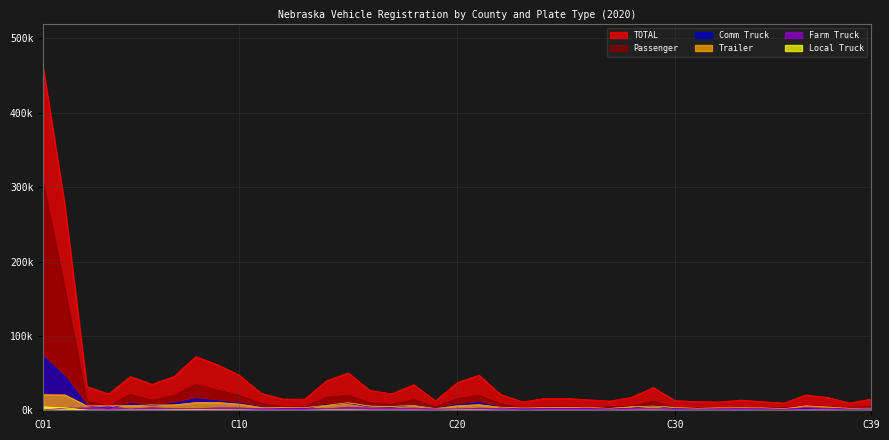

Reading left to right, transcribe all the data shown in this chart.

Passenger: 305823	161960	12455	6090	21315	13444	20015	34815	27129	19792	9500	4699	4855	17435	20153	10139	8030	14247	4590	15778	20125	8615	3313	5475	5317	3841	4671	5598	12234	3698	3933	3029	4242	3234	3642	5928	5334	2880	5677
TOTAL: 460479	273702	31992	22005	45310	34866	45439	72093	61204	47095	22816	15048	14900	39736	50182	26503	22173	34425	12685	37023	47249	21113	11393	15737	15941	14151	12399	17362	30561	13016	11716	11081	13749	11605	9670	20601	17346	9726	15127
Comm Truck: 72057	44697	6078	2667	9117	6031	9585	15457	12490	9387	4396	2244	2015	7721	9146	4499	3850	6771	2466	7482	10311	3959	1481	2494	2414	2076	1930	2869	5701	2132	1902	1699	2381	1817	1528	2730	3006	1628	2940
Trailer: 20930	20622	5961	5976	6403	7154	7254	10377	10551	8313	3995	3786	3536	6755	10090	5617	5197	6497	2433	6099	7536	4117	3078	3657	3828	3807	2500	4780	5629	3885	2666	3291	3477	3257	2109	5975	4522	2608	2874
Farm Truck: 449	2889	3117	4854	1735	3453	2195	2201	3287	3119	2067	2611	2910	2066	4204	2867	2345	3065	1643	1829	2852	2091	2282	2479	2430	2858	1710	2073	2163	1878	1561	1810	1949	1959	1350	3719	2278	1401	1625
Local Truck: 4585	3322	269	106	363	297	545	692	523	399	123	85	68	417	470	209	179	261	58	377	387	132	79	66	90	80	101	152	273	63	89	58	96	55	42	143	202	40	81